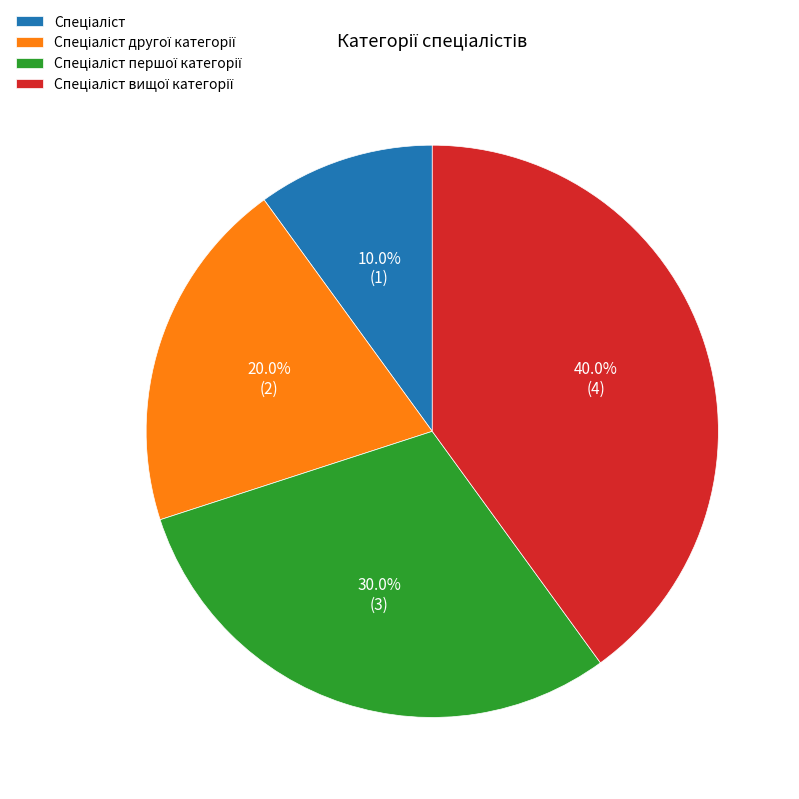

Is there any slice that represents more than half of the pie?

No